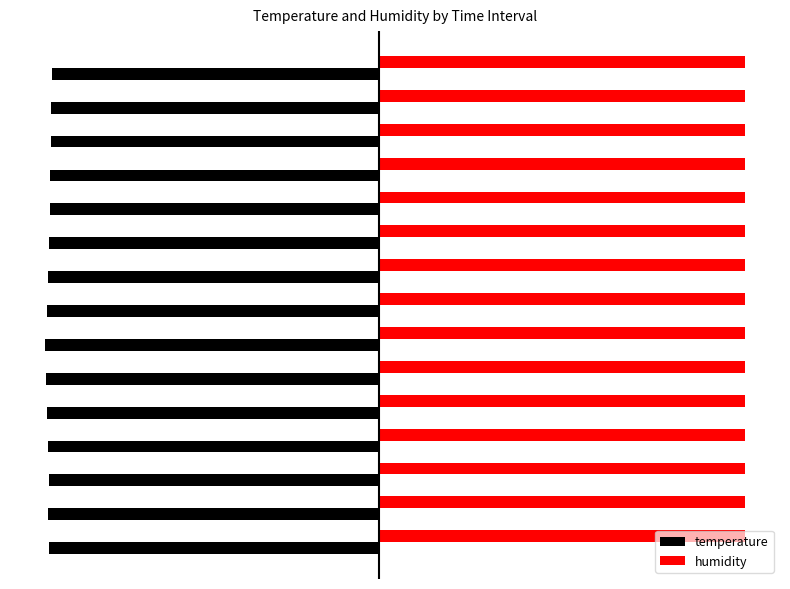

What is the highest value of the humidity series?

0.3